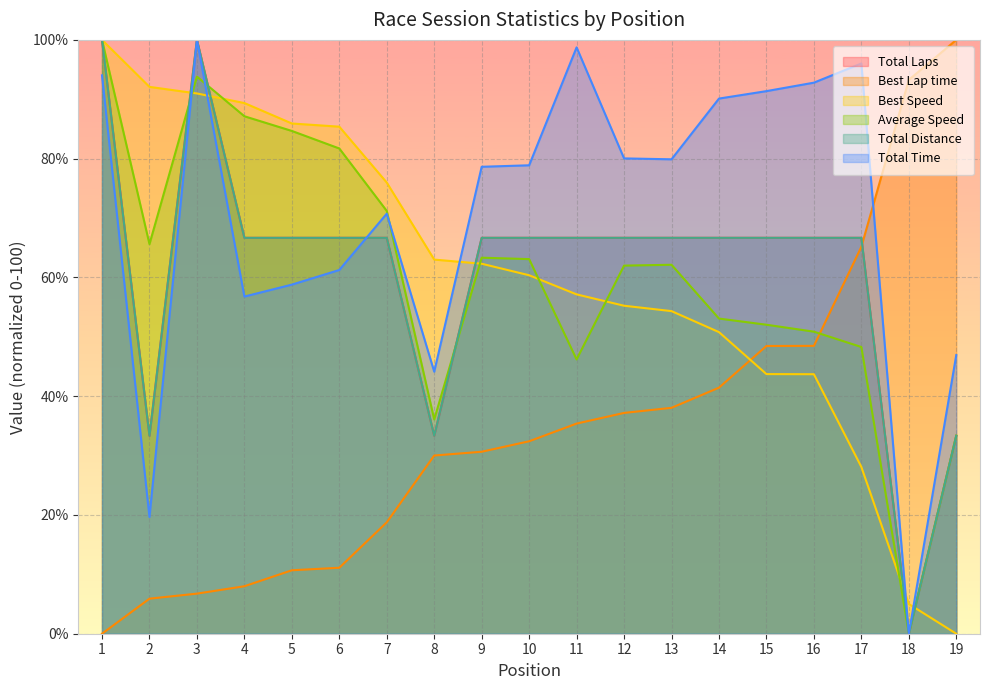

What is the value of the Best Lap time point at the 5th from the left?

10.7